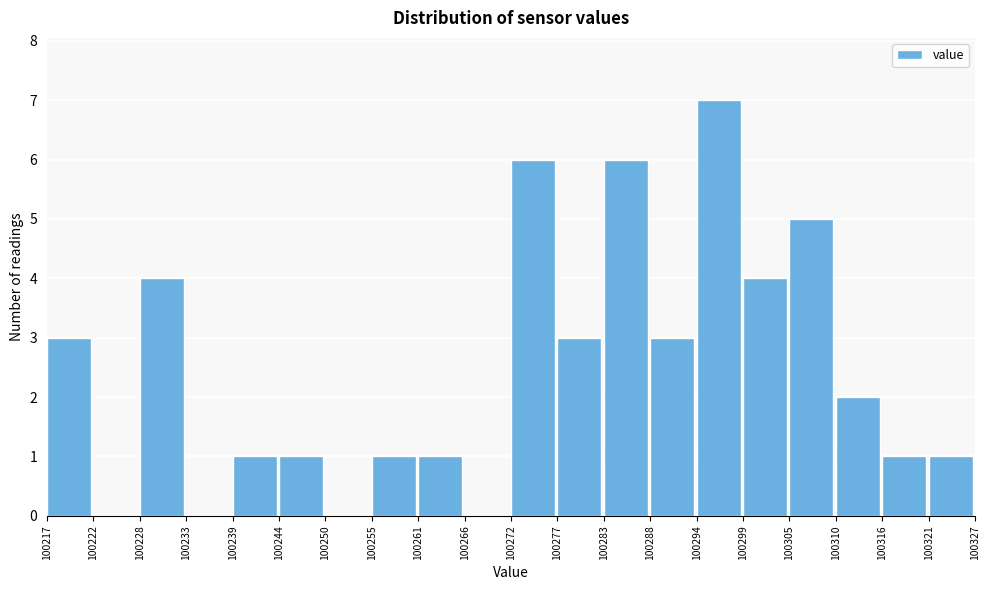

Which range on the x-axis has the tallest bar?

100294 to 100299